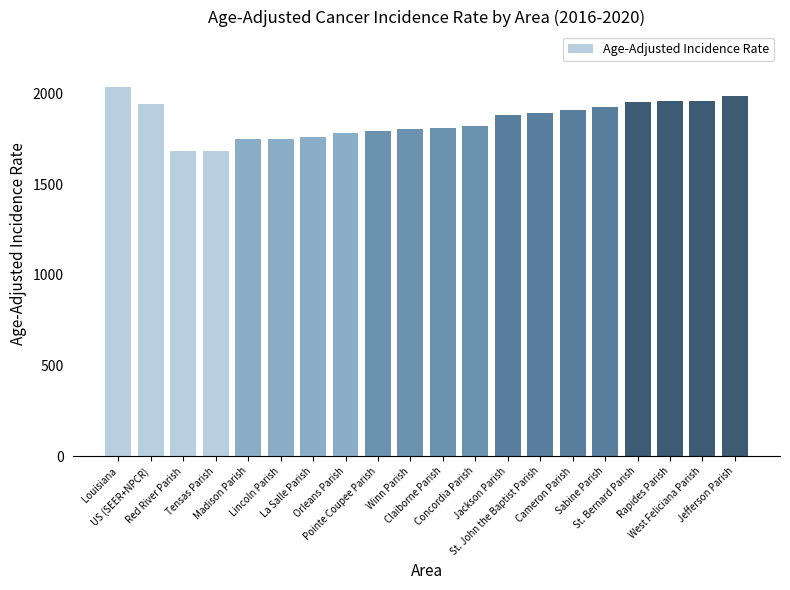

True or false: the data shows 2532.5 at Claiborne Parish.

False